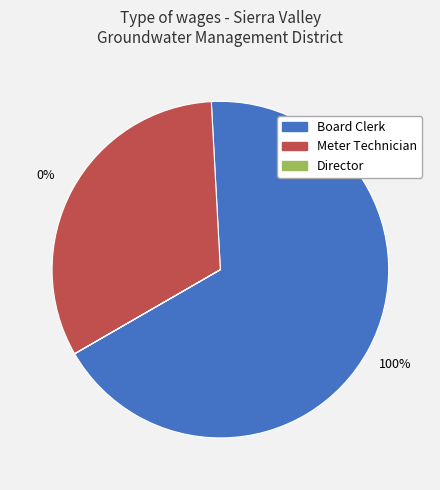

To the nearest percent, what is the difference between the largest and smallest slice percentages?

68%